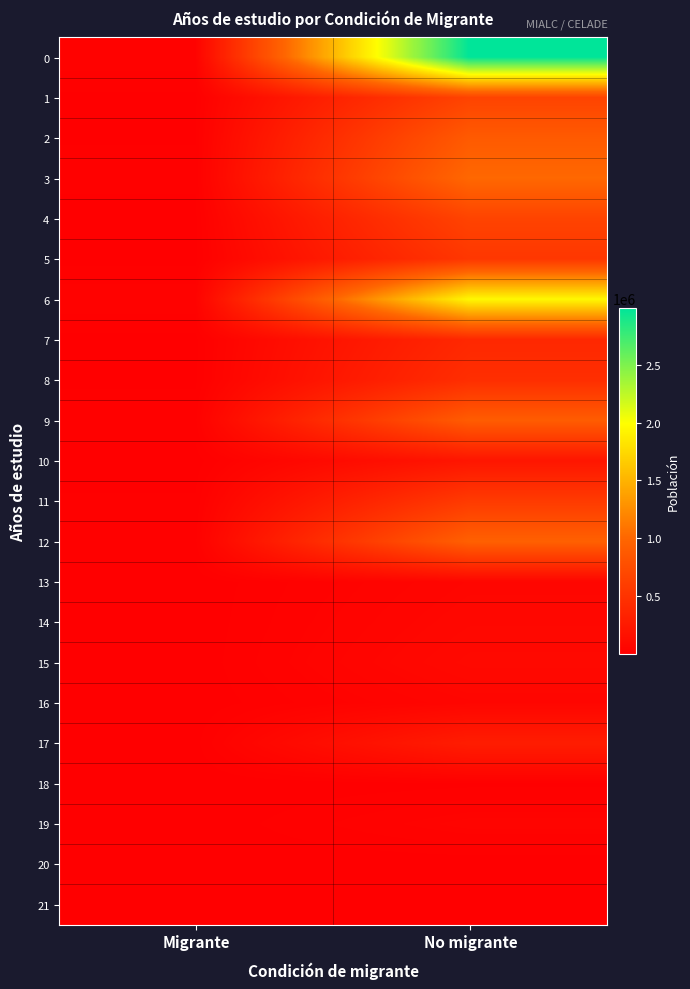

What is the spread (max minus min) of values at No migrante?

2987424